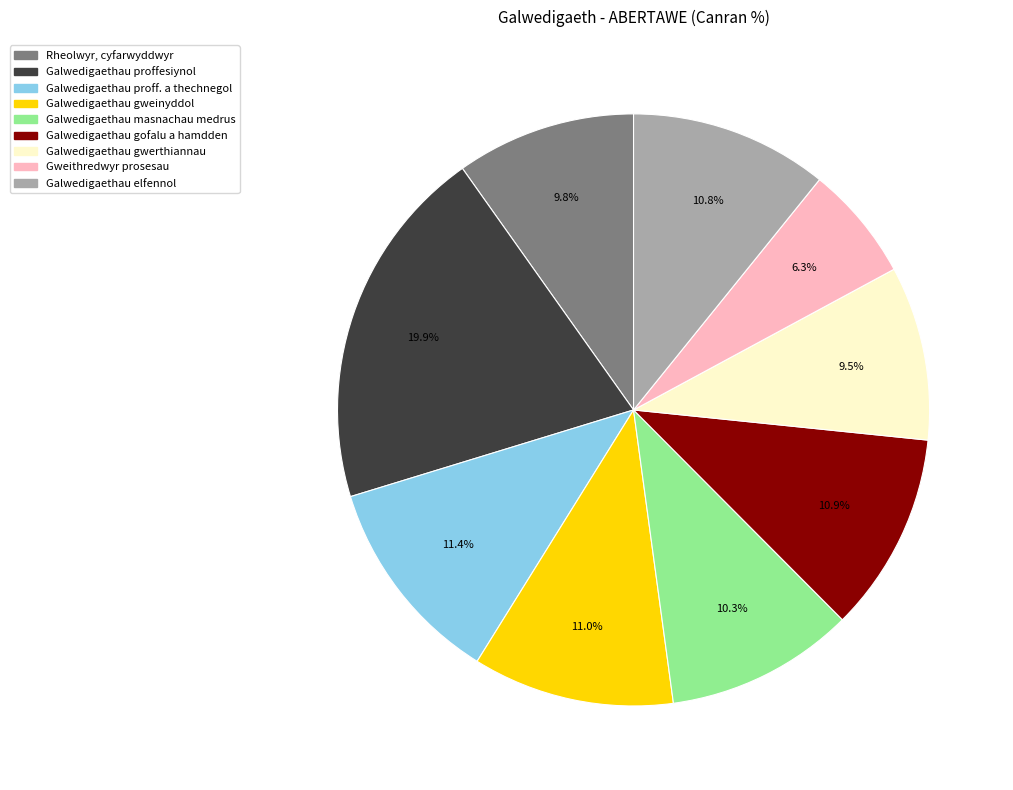

Does Galwedigaethau gofalu a hamdden represent more than half of the total?

No